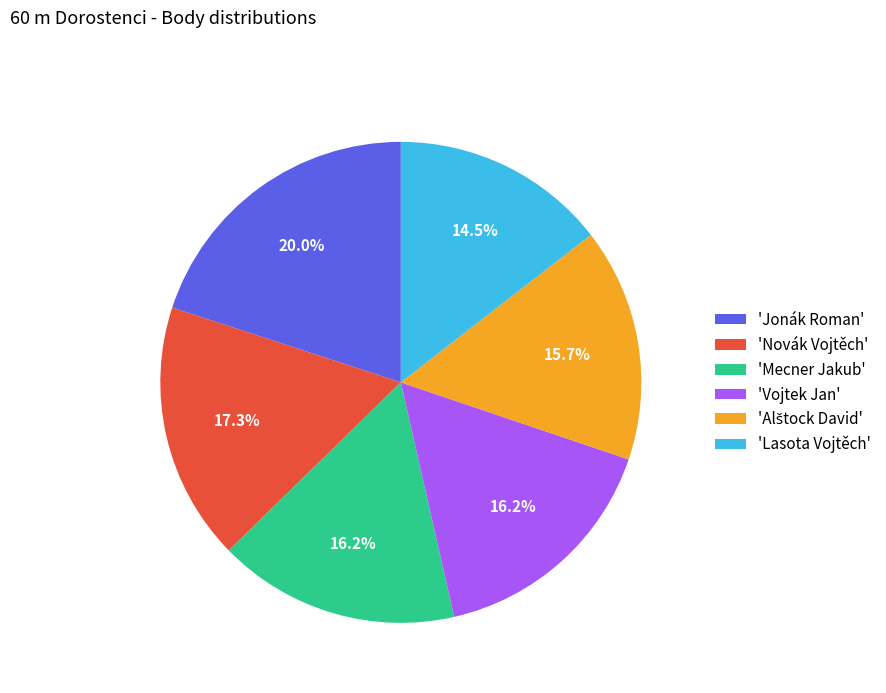

Between 'Lasota Vojtěch' and 'Novák Vojtěch', which is larger?

'Novák Vojtěch'